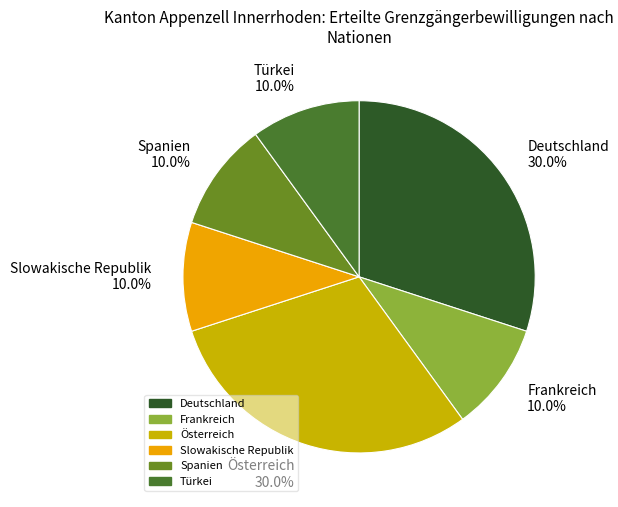

Is Slowakische Republik the majority of the pie?

No